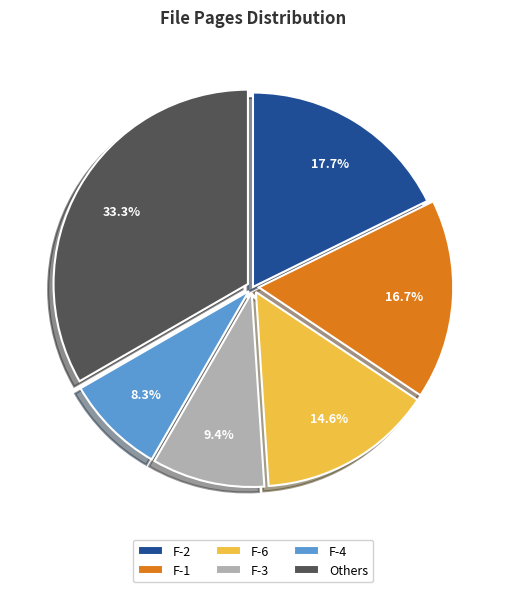

Does F-1 account for over 50% of the chart?

No